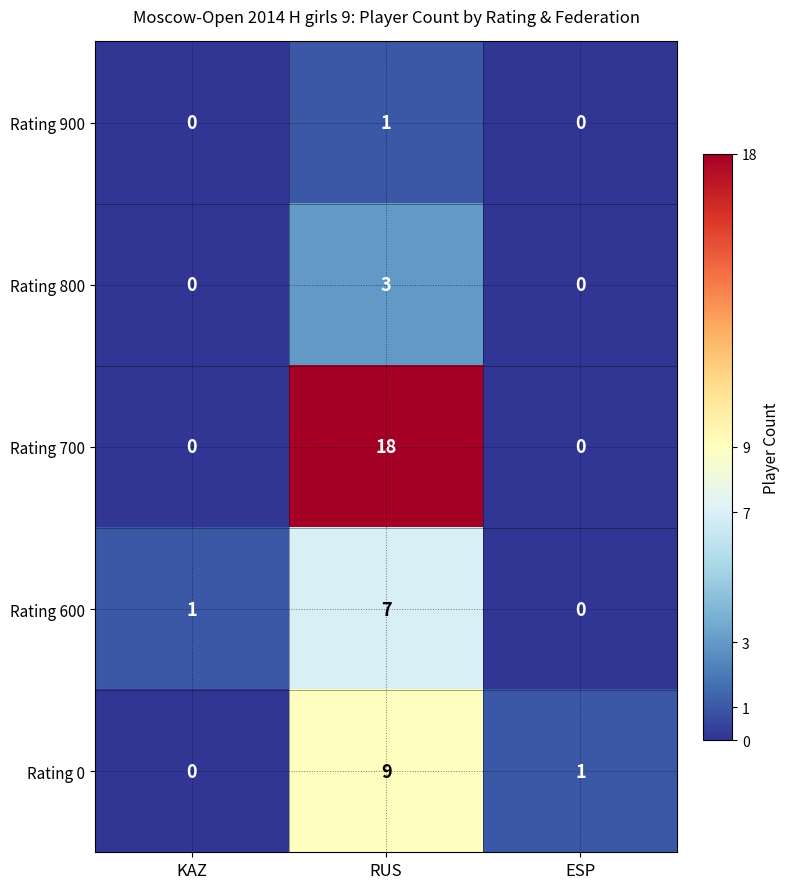

The Rating 600 series shows 1 at KAZ. True or false?

True